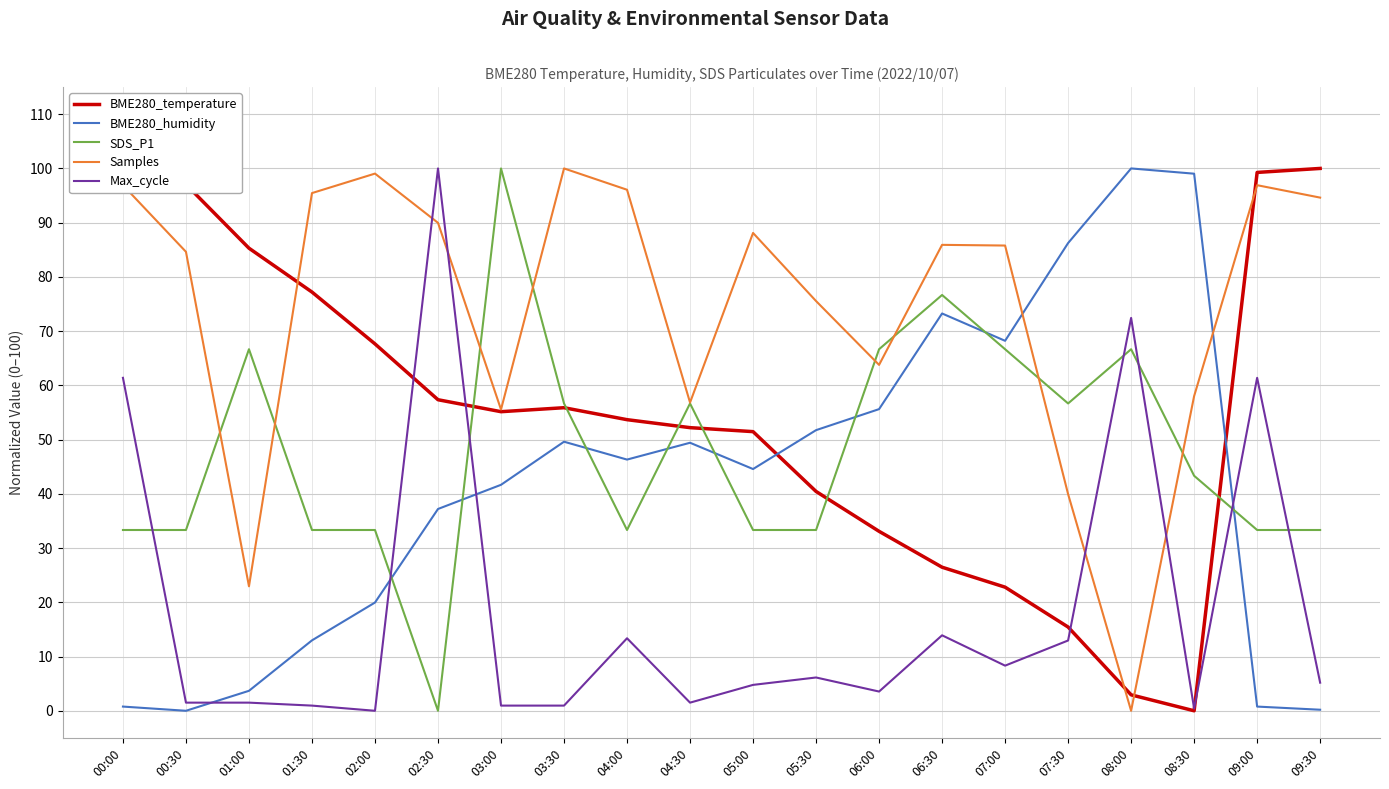

Between which two adjacent categories do BME280_temperature and SDS_P1 first intersect?

02:30 and 03:00